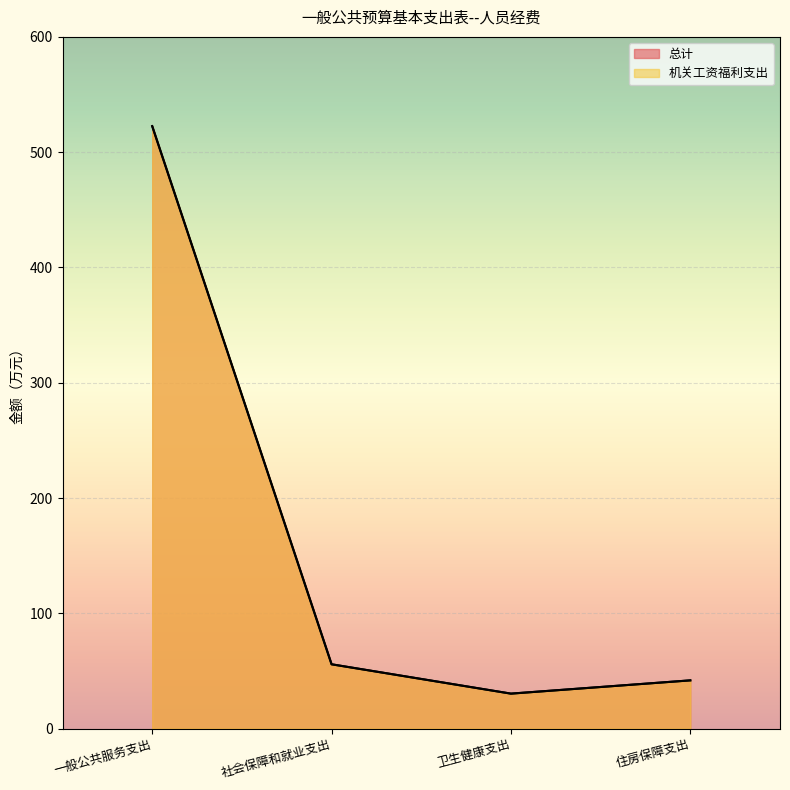

Is the value of 机关工资福利支出 at 住房保障支出 greater than the value of 总计 at 社会保障和就业支出?

No